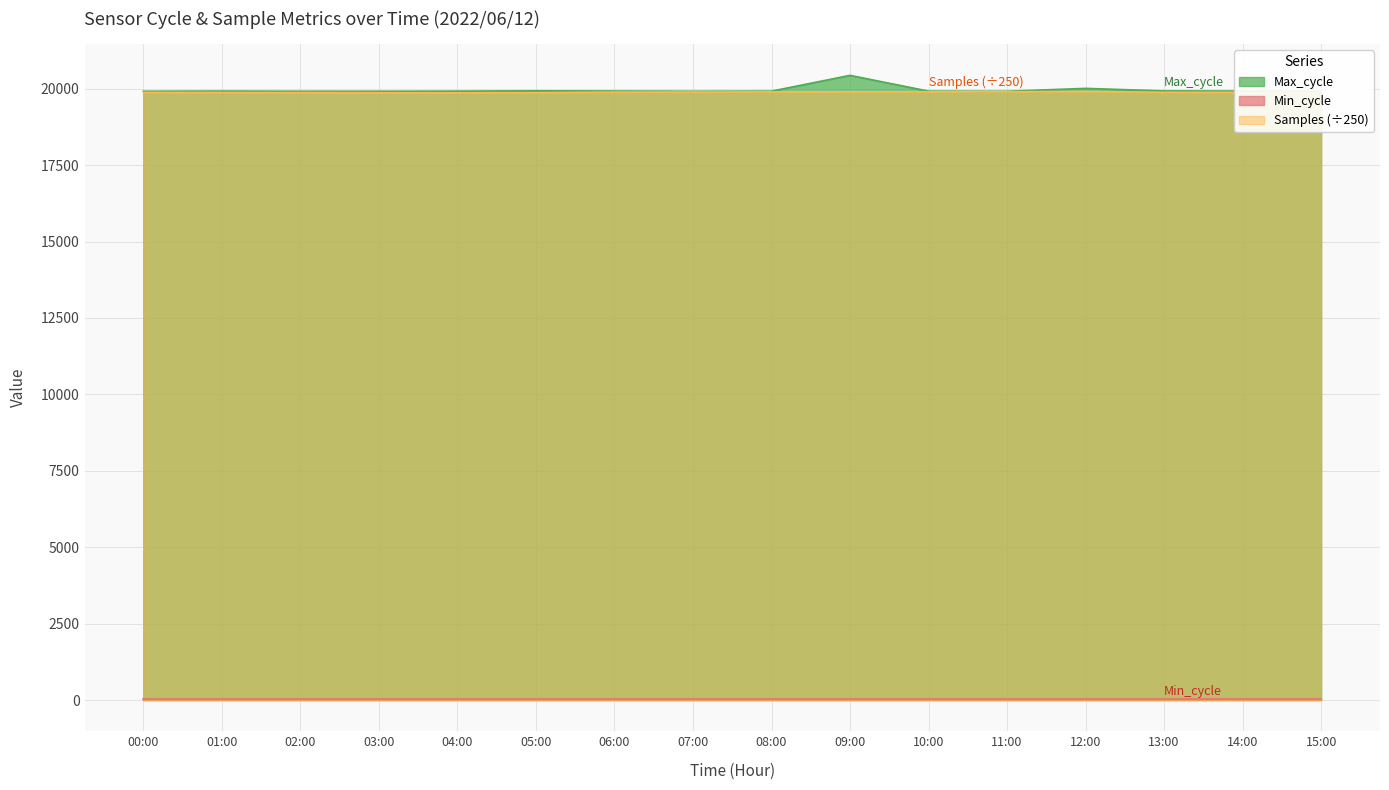

Is it true that Samples (÷250) equals 19896.2 at 08:00?

True